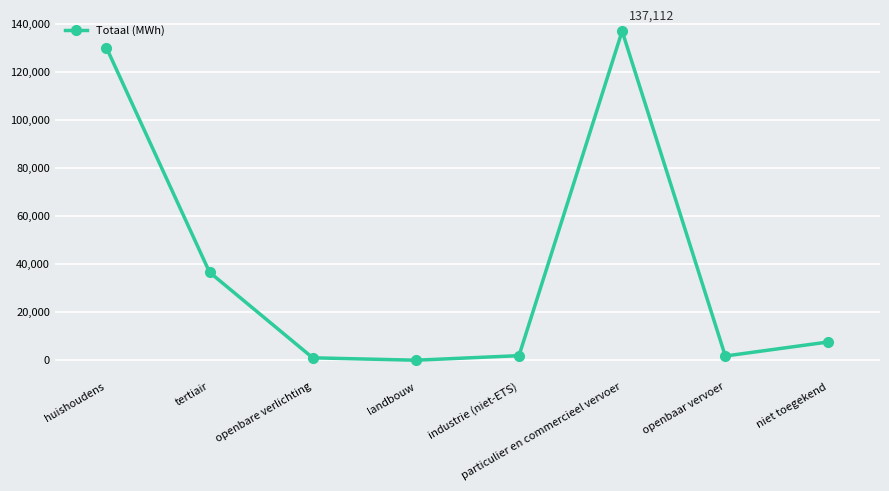

How many lines are shown in the chart?

1